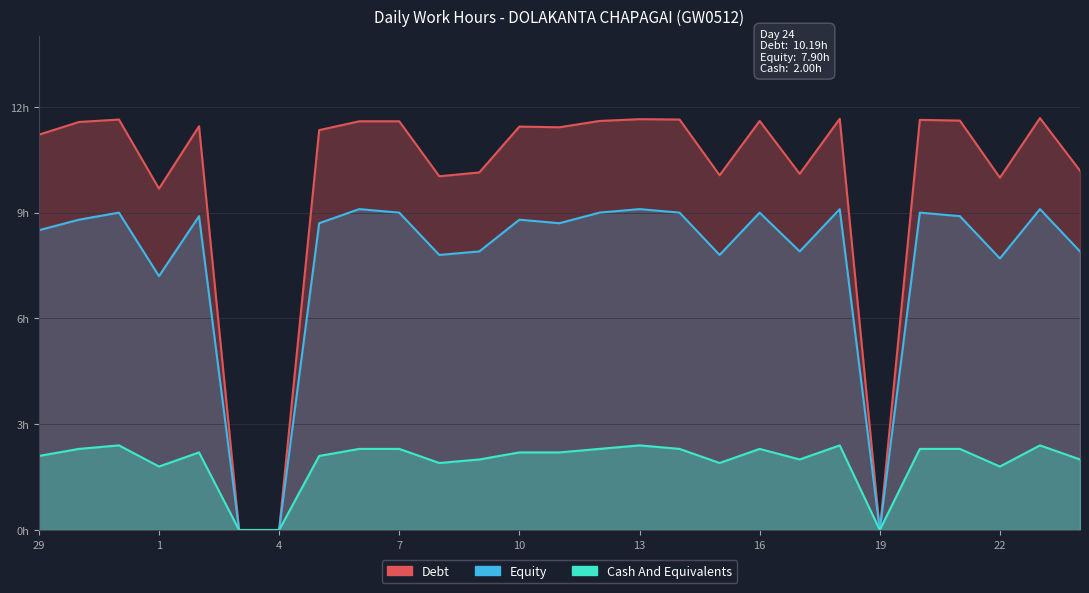

Does the chart display data point markers on the line(s)?

No